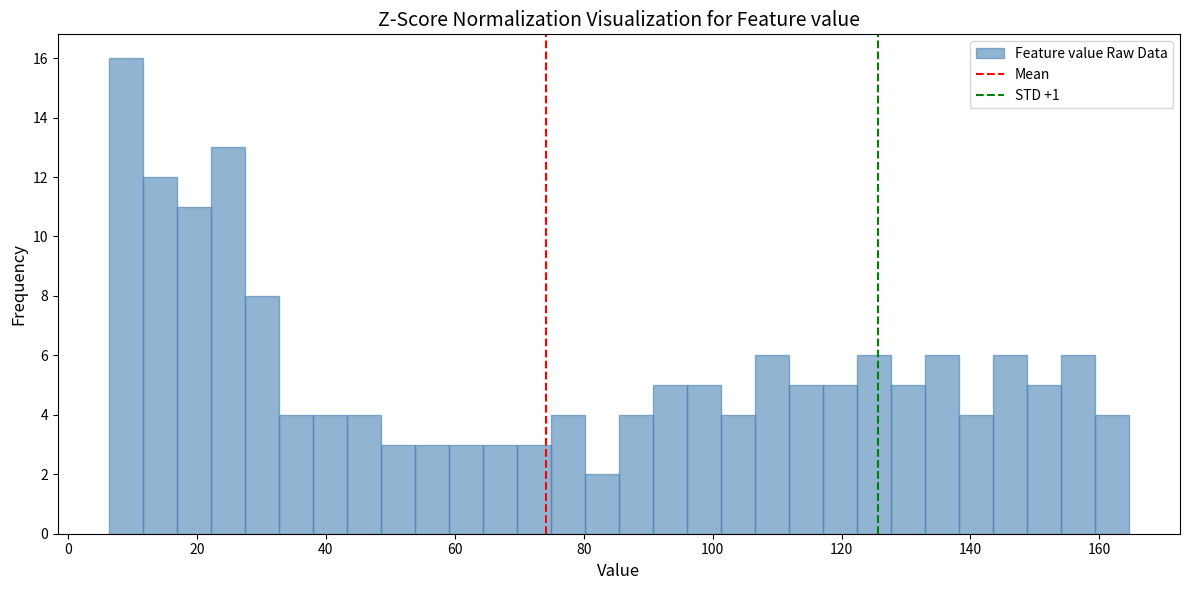

Around what value on the x-axis is the tallest bar? Give the approximate position of its centre, as read against the axis.

8